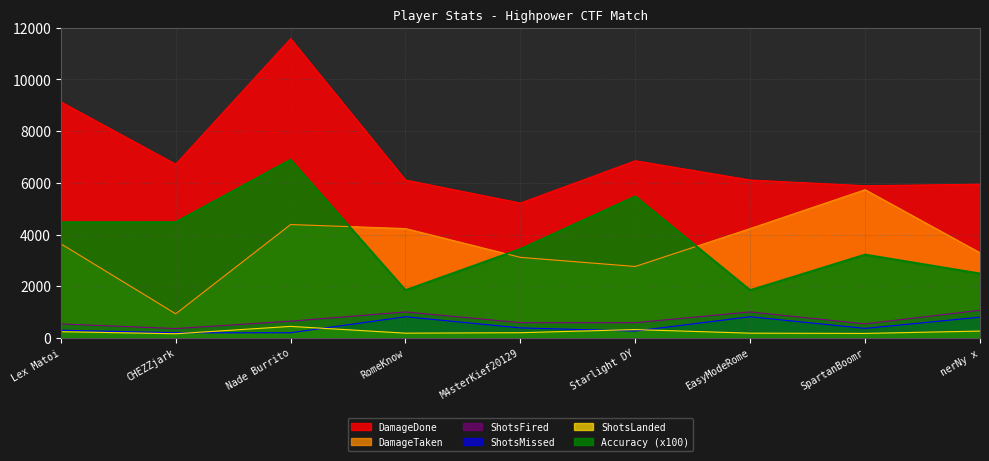

What is the maximum value for ShotsFired?

1072.0